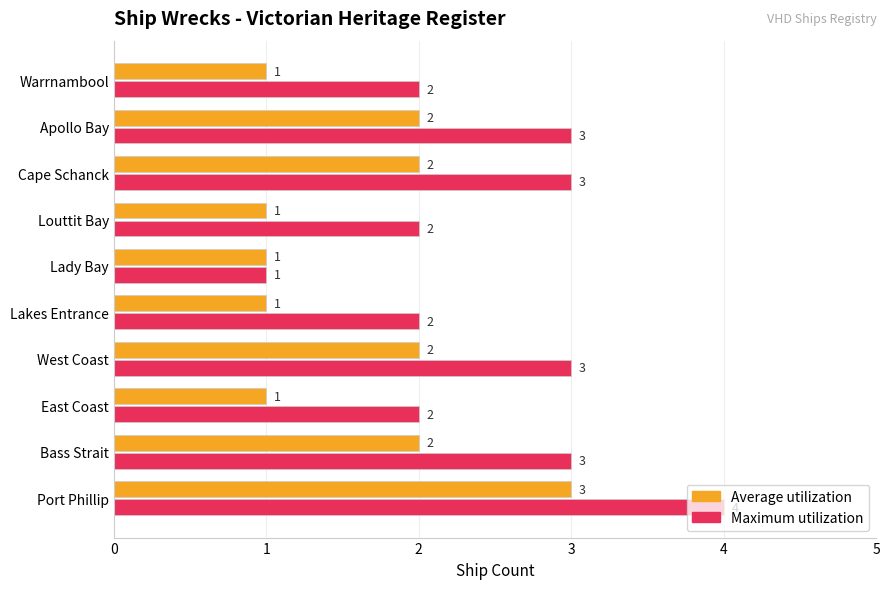

Rank the series at Port Phillip from highest to lowest value.

Maximum utilization, Average utilization